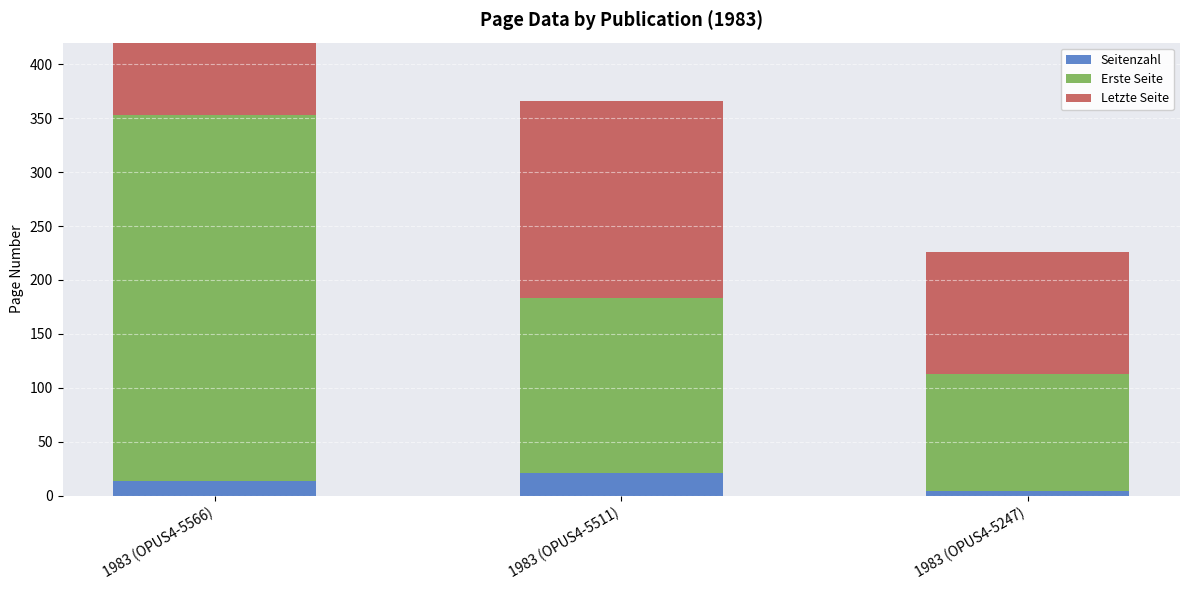

Is the value of Seitenzahl at 1983 (OPUS4-5511) greater than the value of Letzte Seite at 1983 (OPUS4-5511)?

No